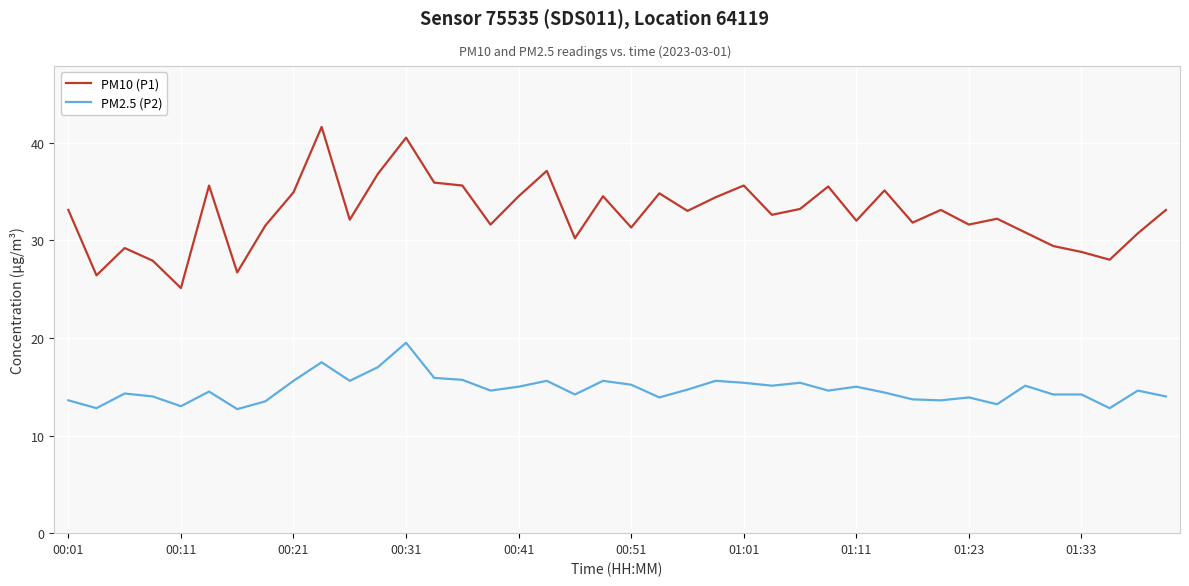

True or false: PM10 (P1) and PM2.5 (P2) cross at least once.

False